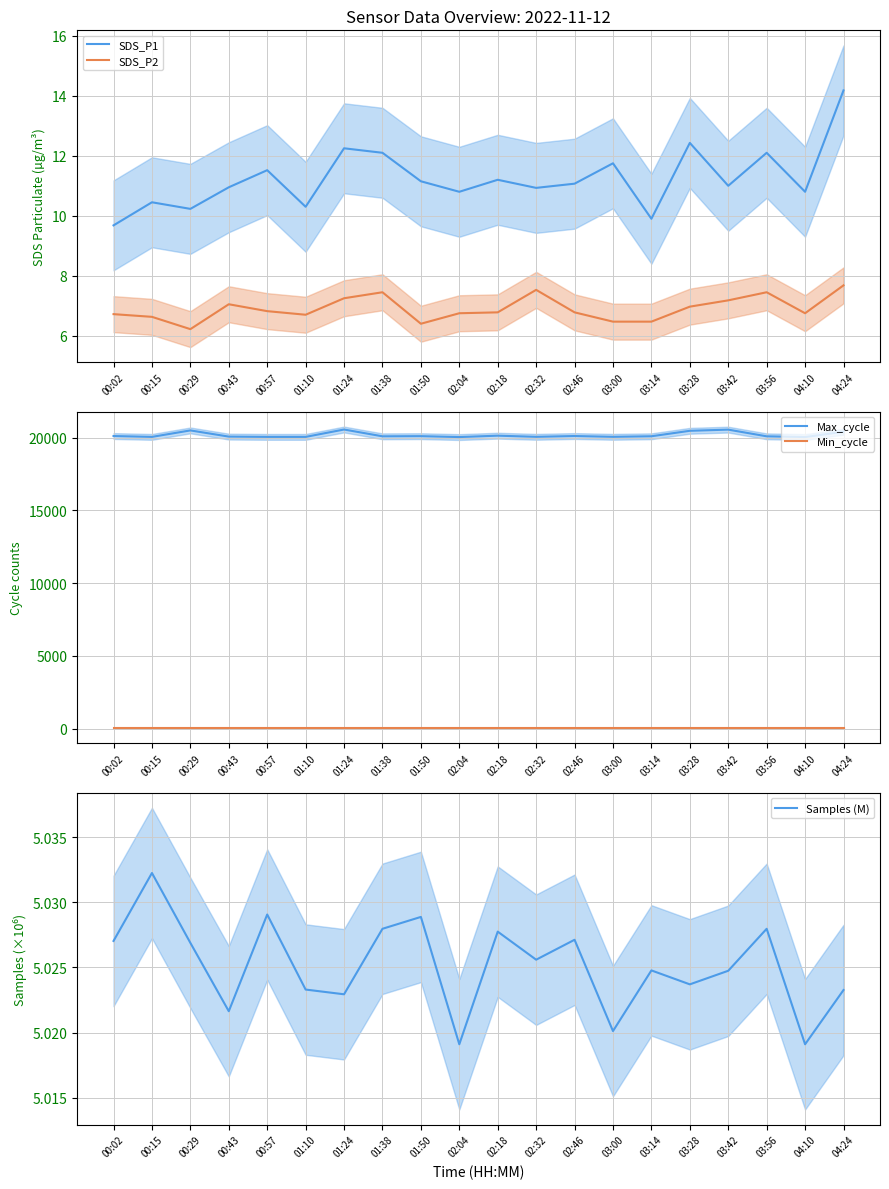

What is the label of the 15th point from the left?

03:14